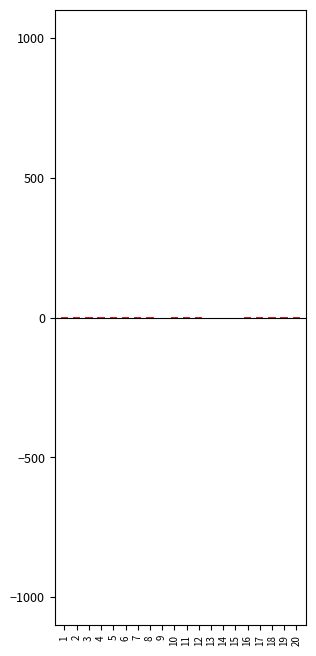

Is the value of monto_minimo at 5 greater than the value of precio_unitario at 18?

No